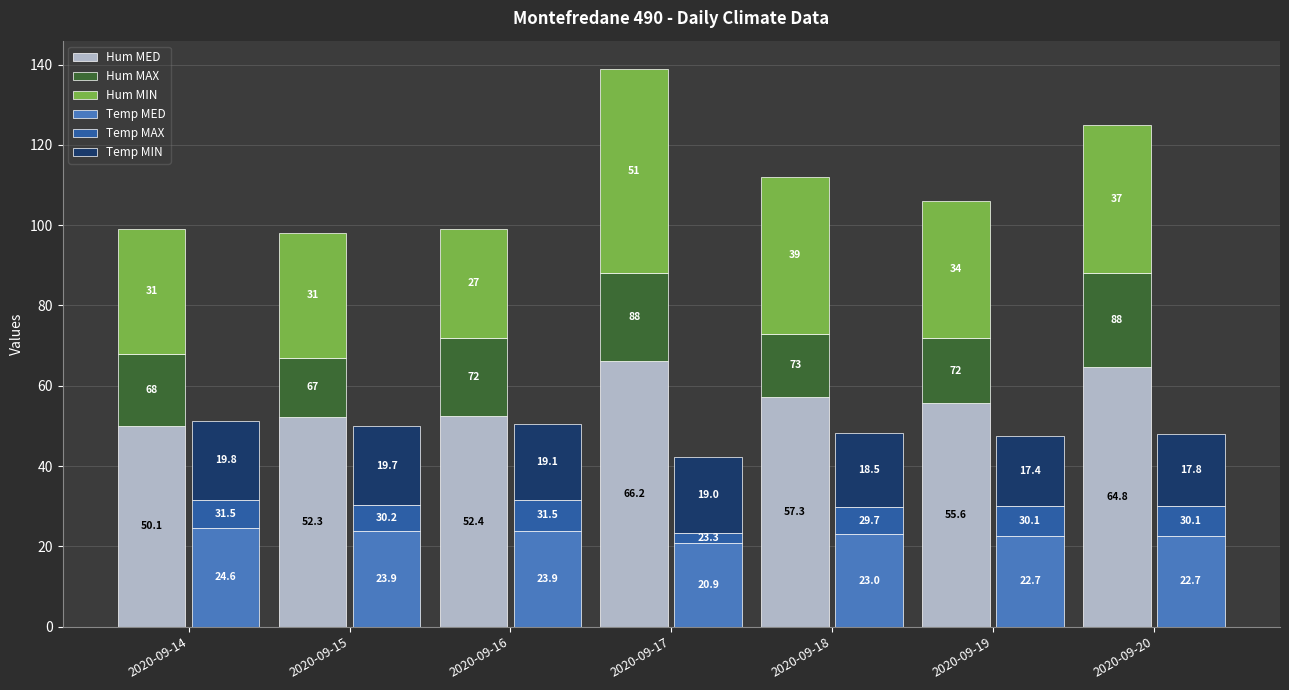

Are the bars grouped side by side (vs. stacked)?

Yes